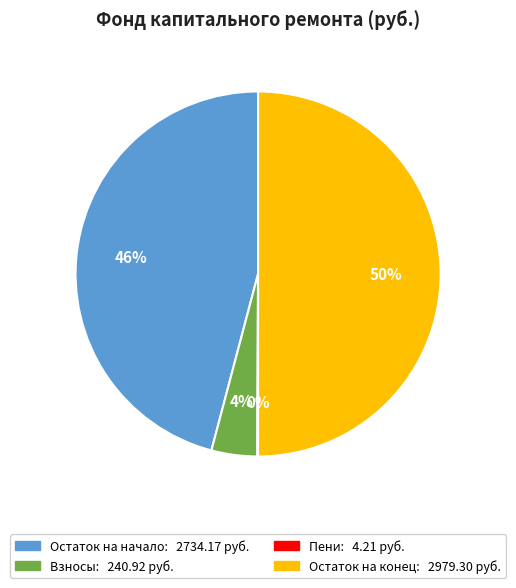

To the nearest percent, what is the average slice percentage?

25%